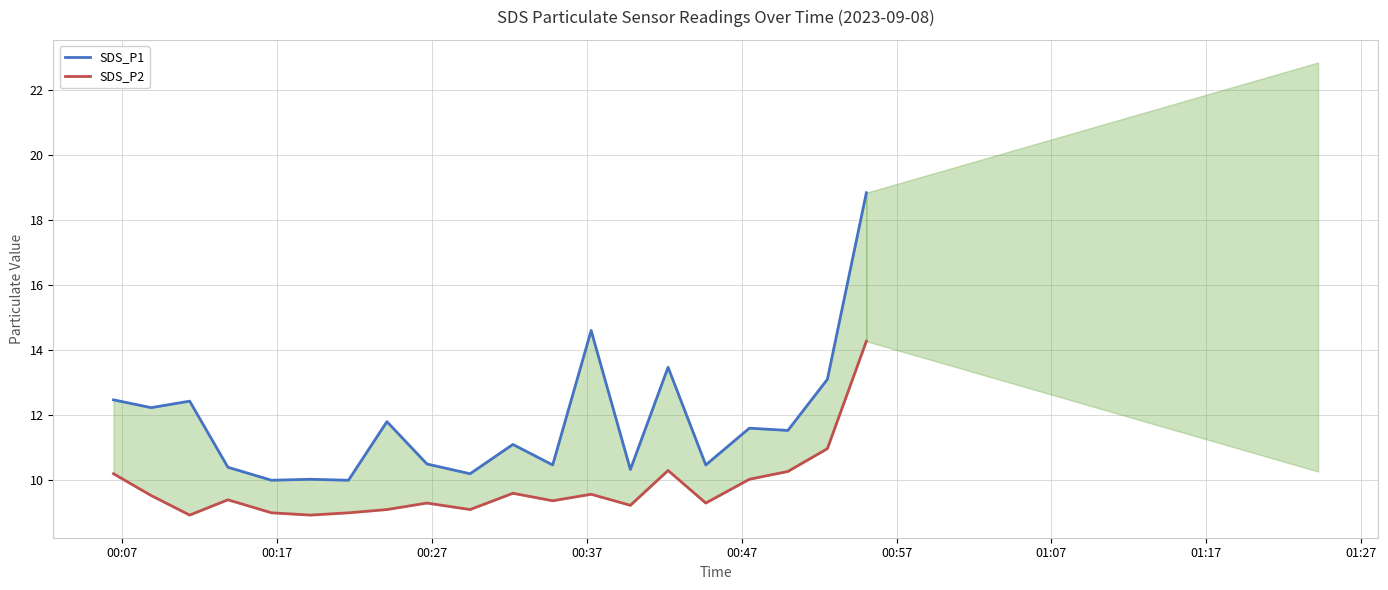

Is it true that SDS_P2 equals 22.2 at 19?

False